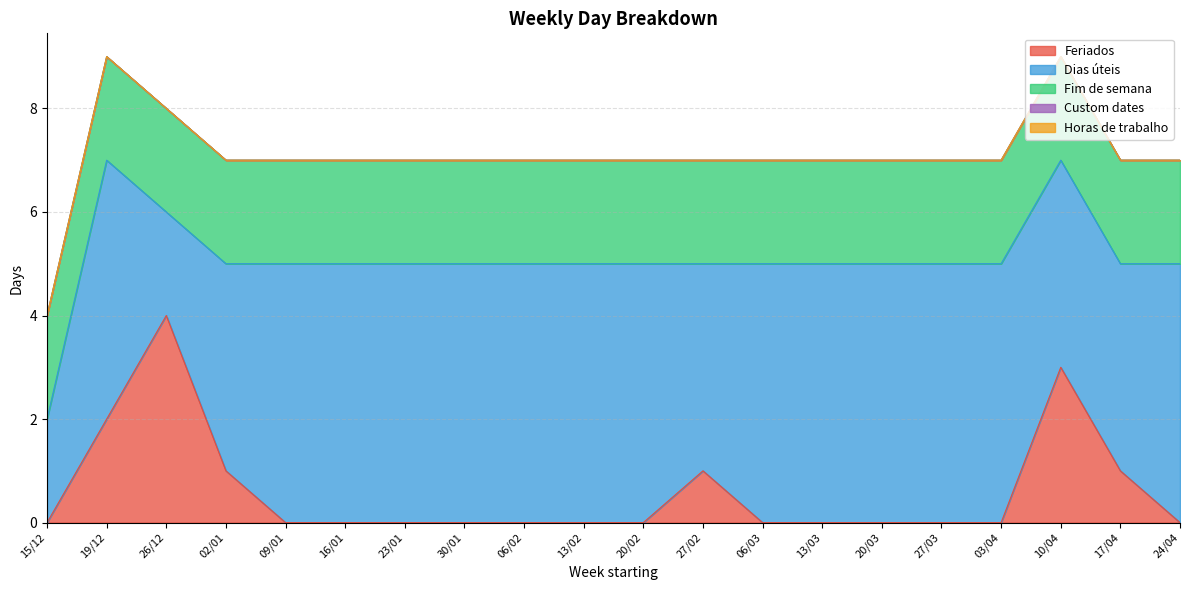

Does the chart display data point markers on the line(s)?

No